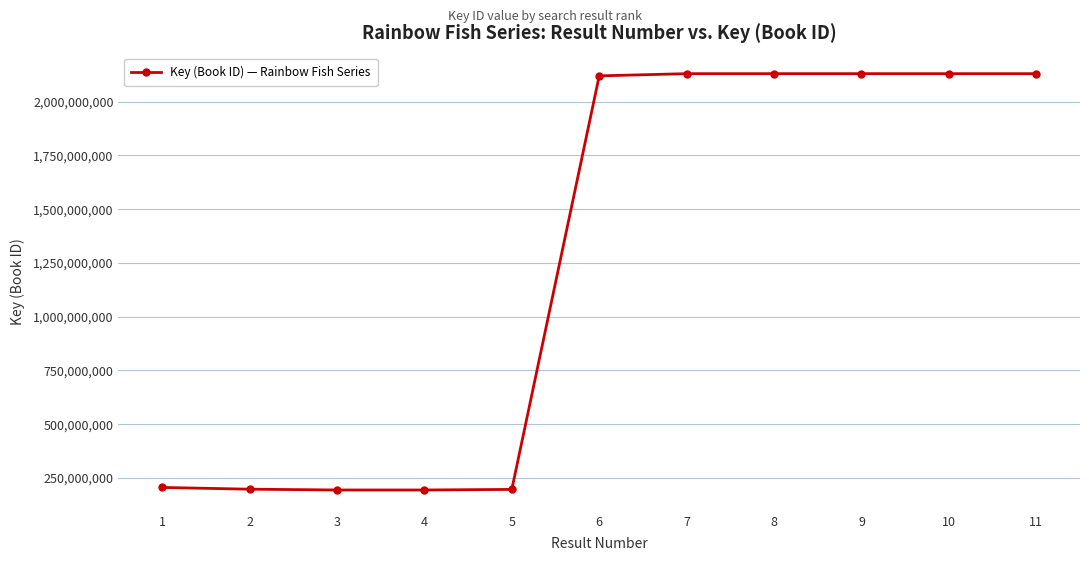

Approximately how many times larger is the value at 10 compared to 6?

1.0